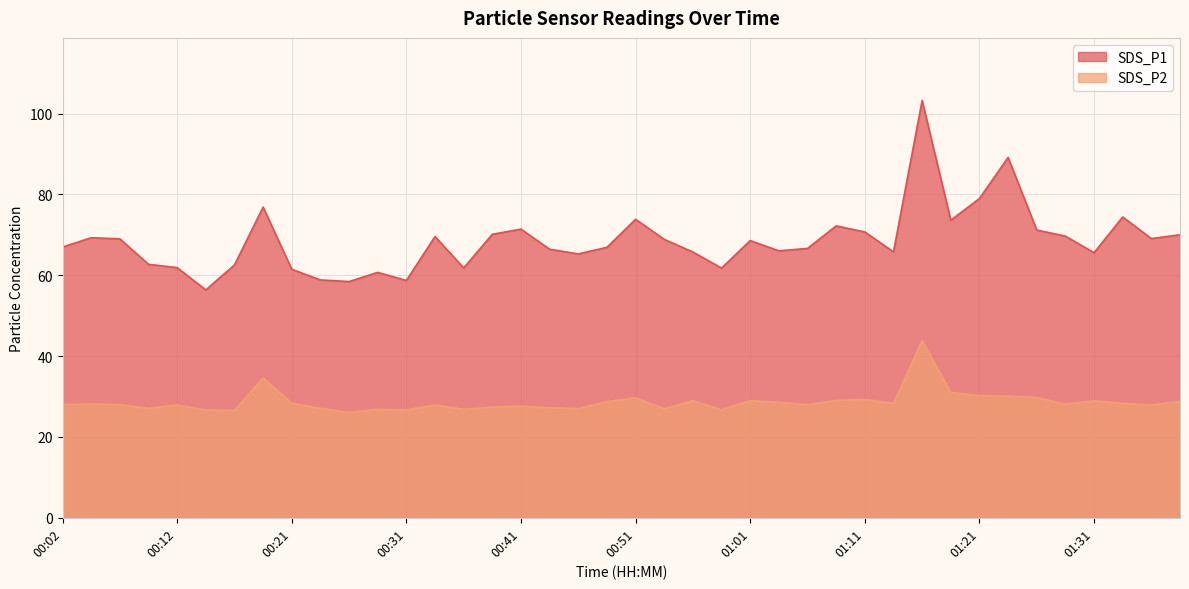

At which category is the sum across all series the highest?

01:16